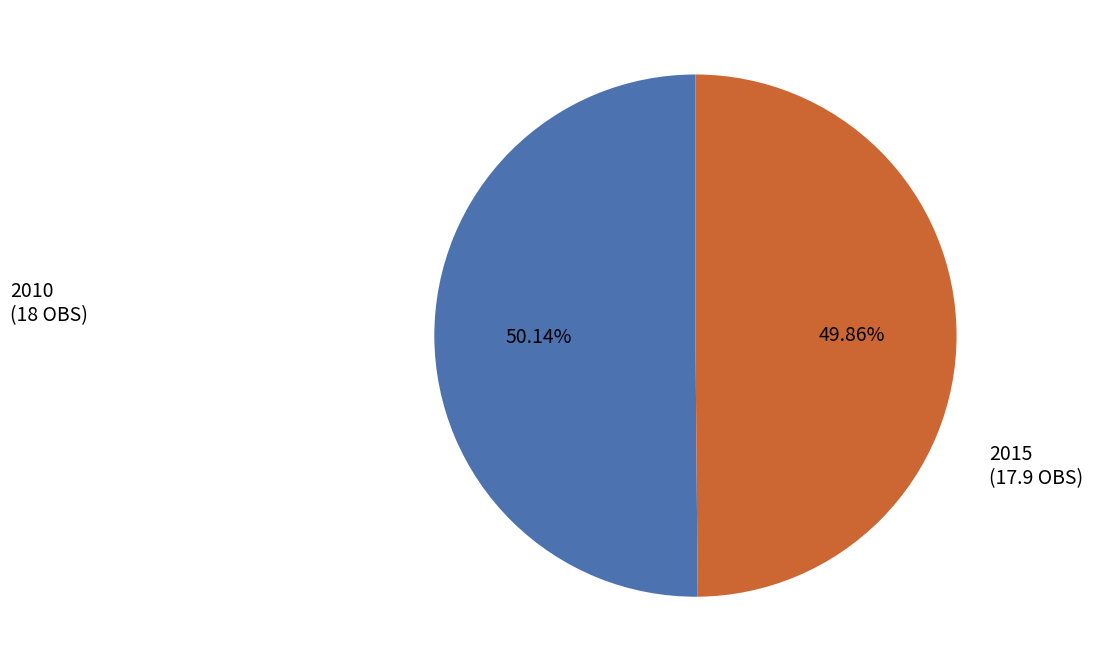

What percentage do 2010 and 2015 together represent?

100.0%